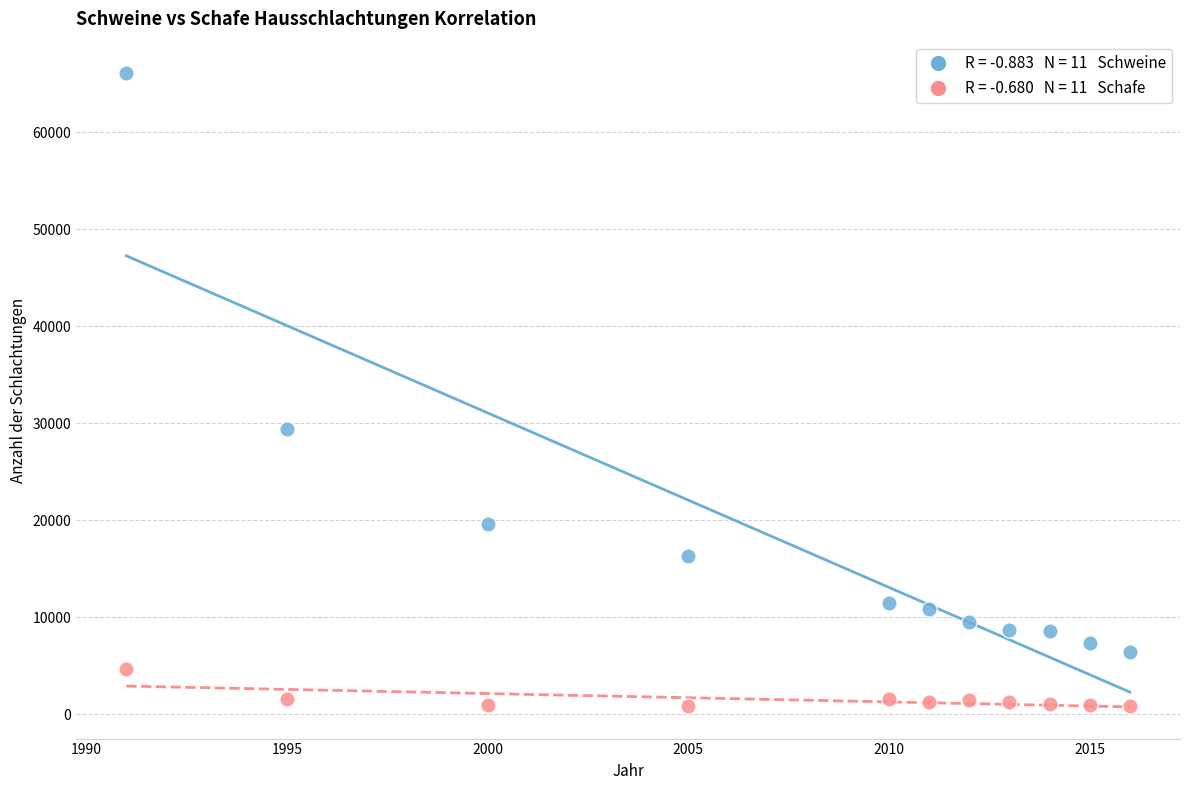

Across all data points, what is the range of X values (max minus min)?

25